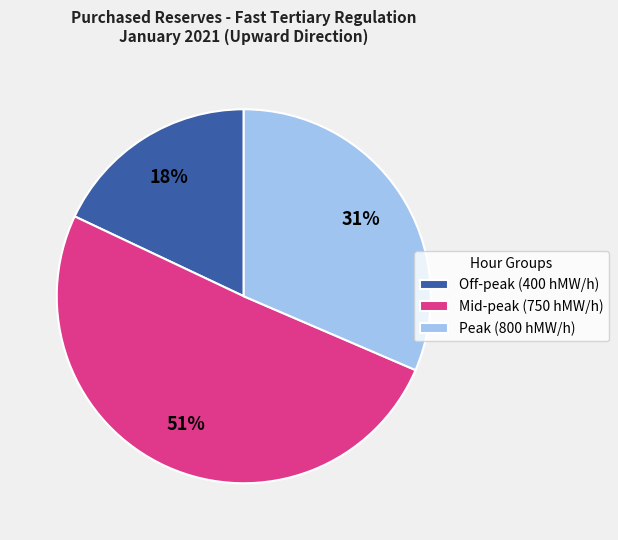

Is there any slice that represents more than half of the pie?

Yes